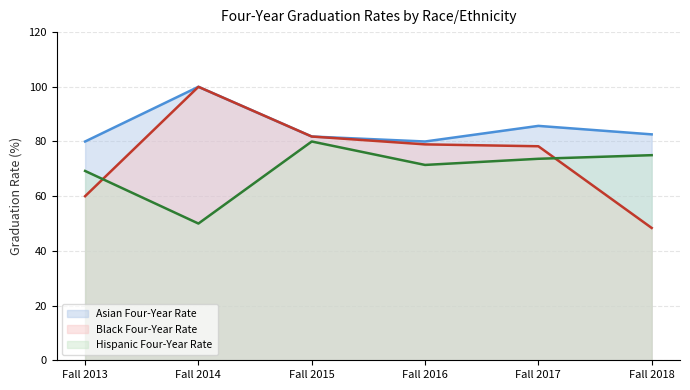

How many lines are shown in the chart?

3